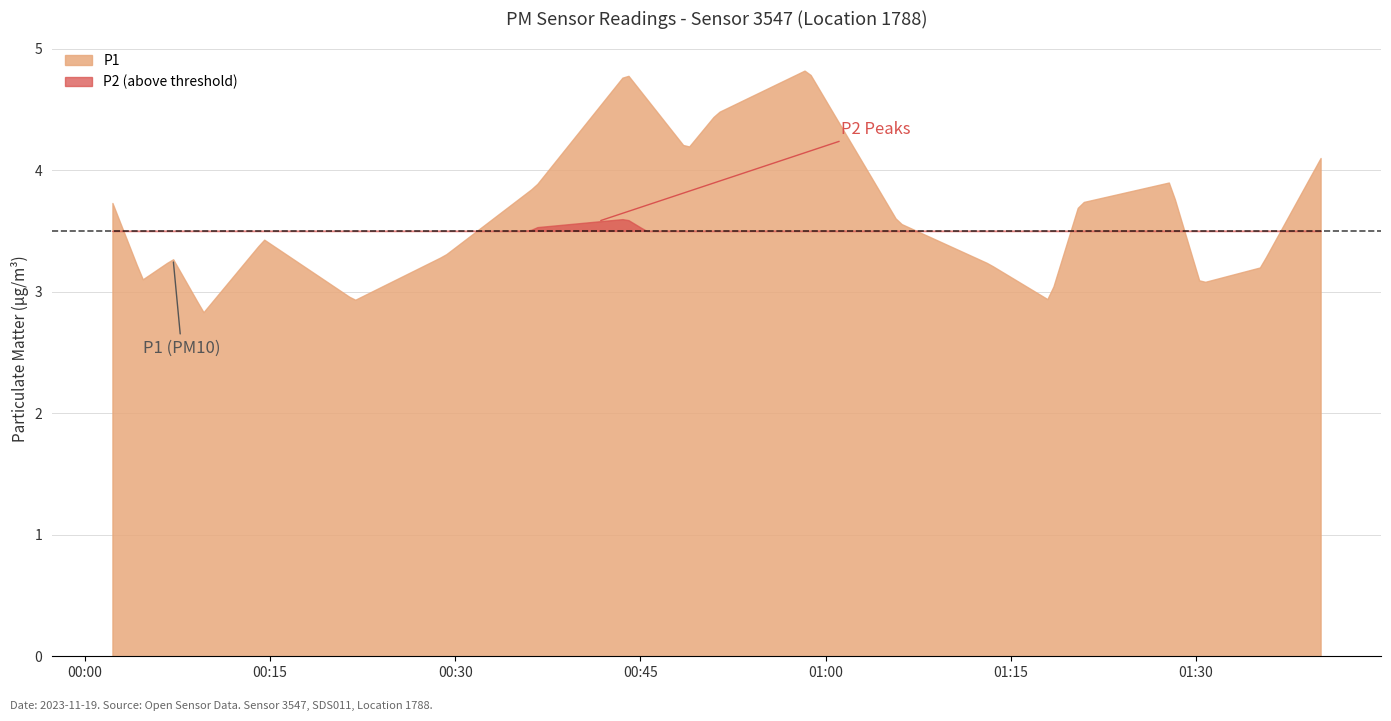

How many interior local peaks does the P2 series have?

5